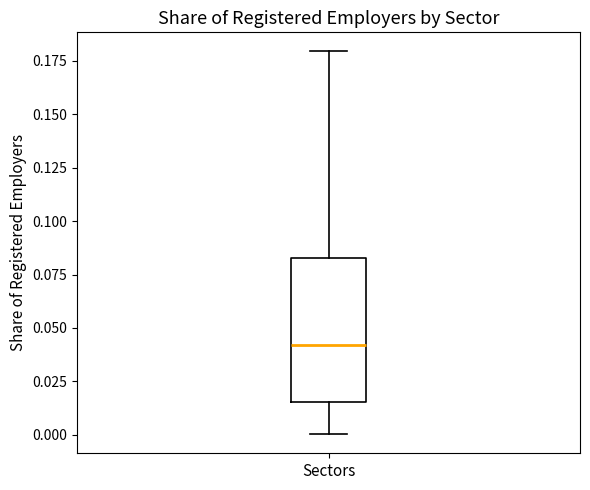

Transcribe this box plot: give where the median line is, the range the box spans, and where the two whiskers end, as read against the y-axis. The values are not printed on the chart, so give them approximately, as read against the axis.

median 0.040, box 0.015 to 0.085, whiskers 0.000 to 0.180